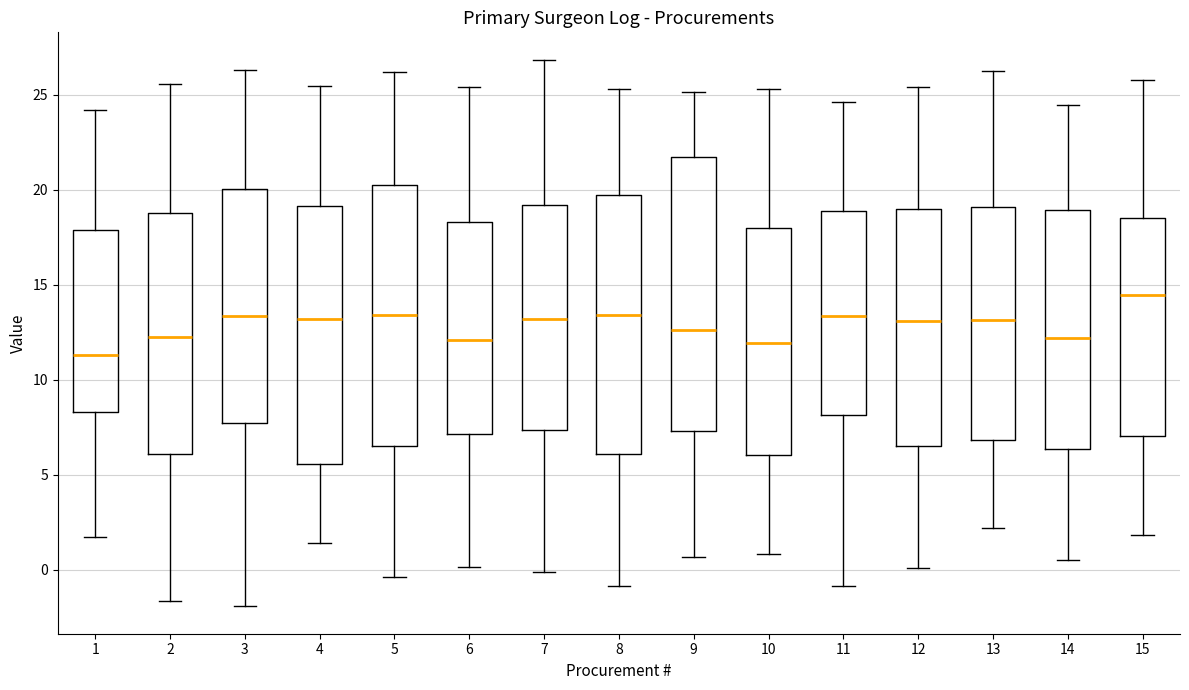

Which box has the highest median line?

15